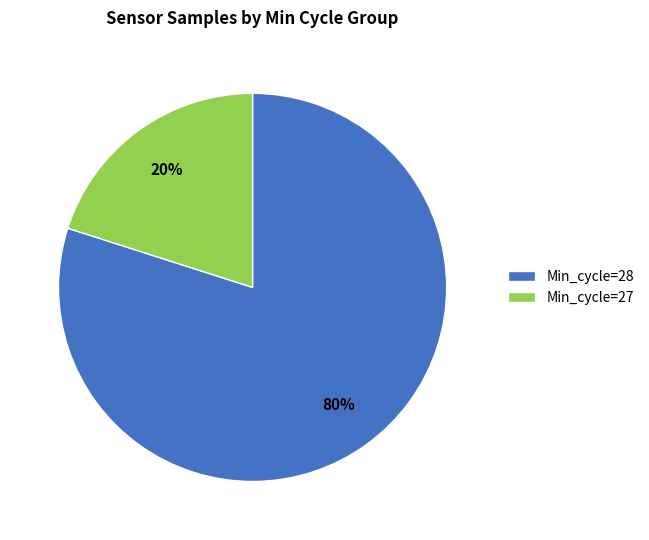

Does any single category account for the majority?

Yes